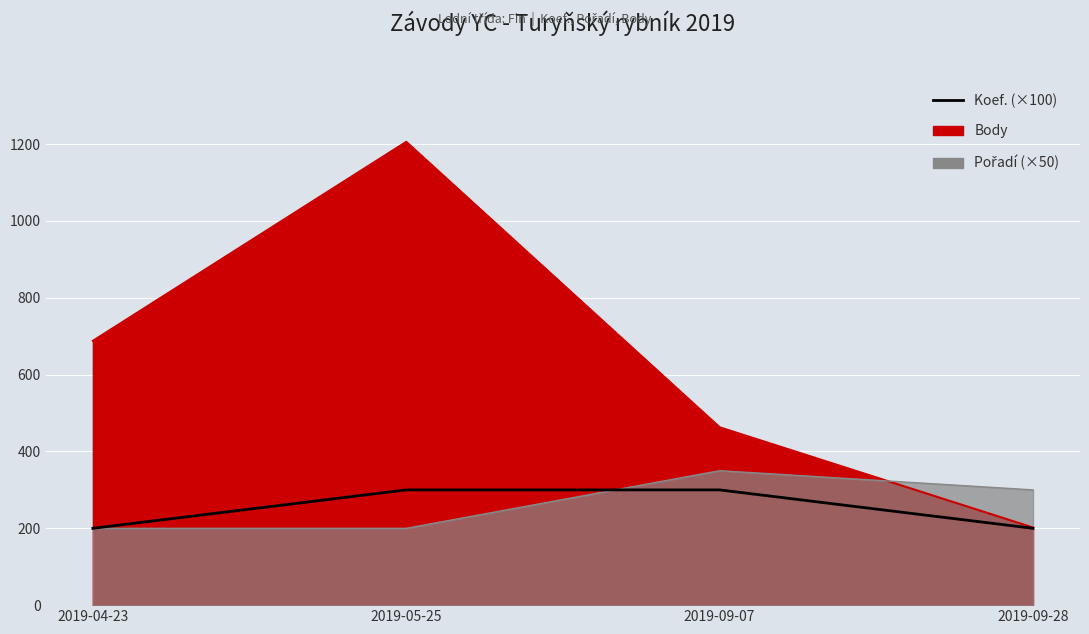

How many lines are shown in the chart?

1